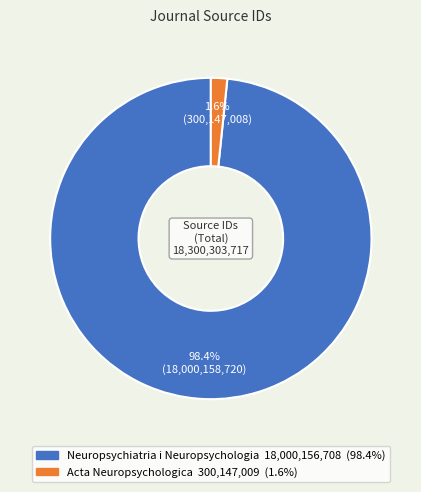

To the nearest percent, what is the average slice percentage?

50%